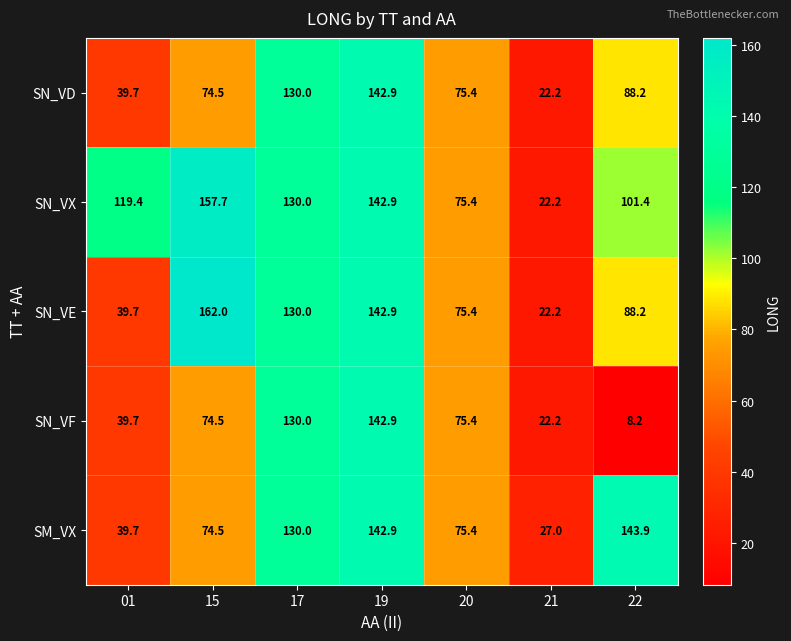

At which label is SN_VD closest to 82?

22